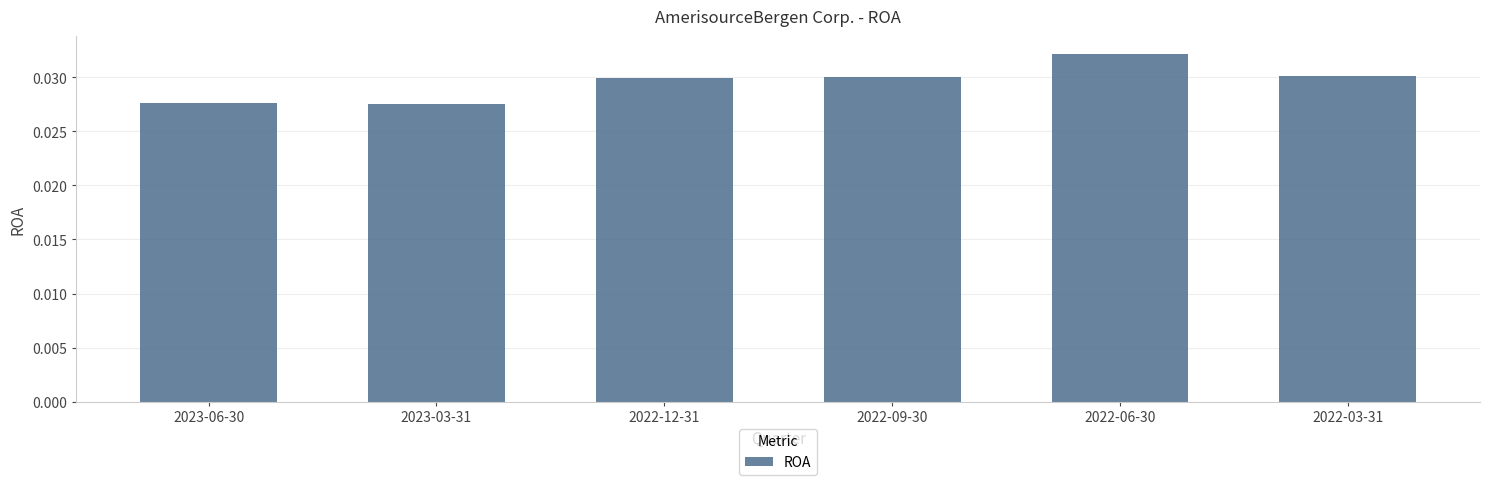

Does the chart contain any negative values?

No